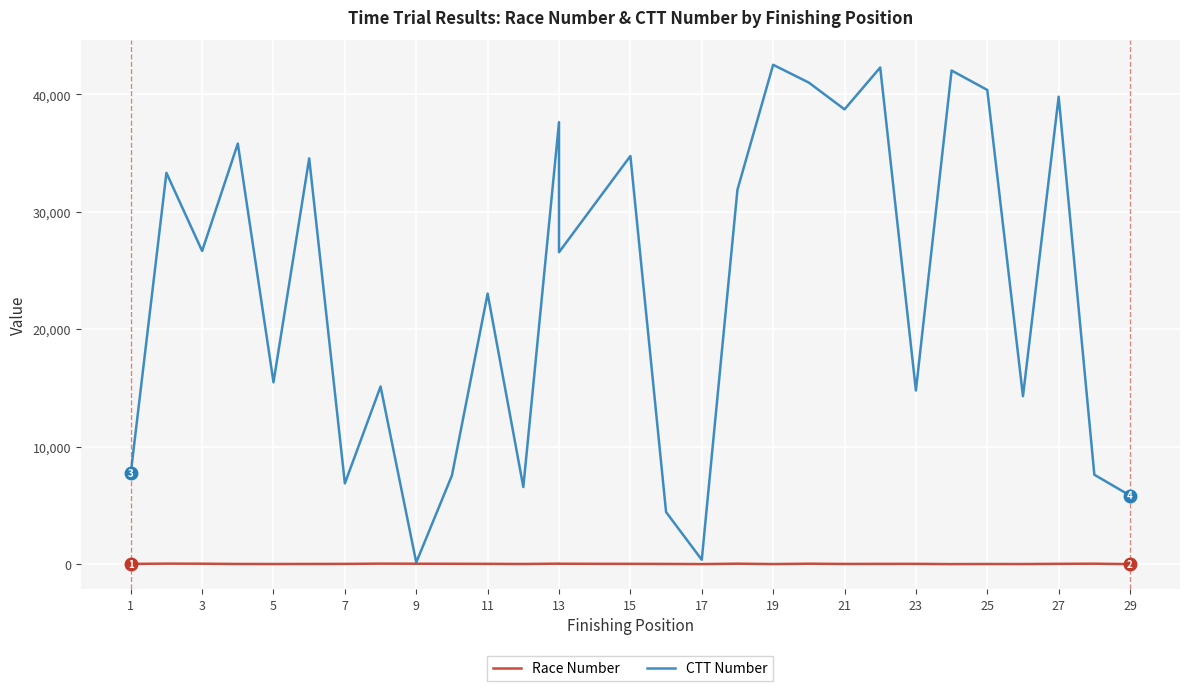

What is the sum of all Race Number values?

638